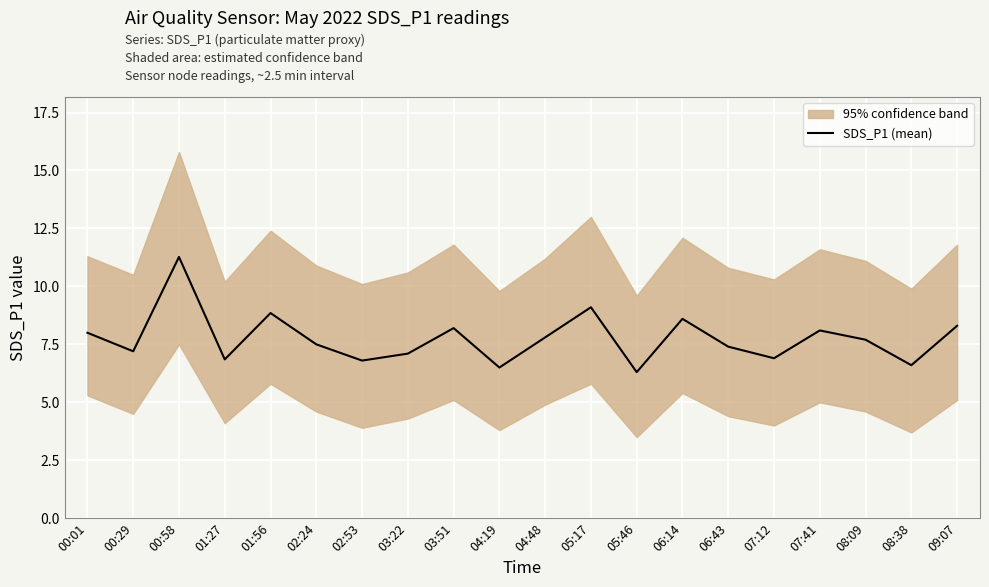

Where is the first local minimum?

00:29